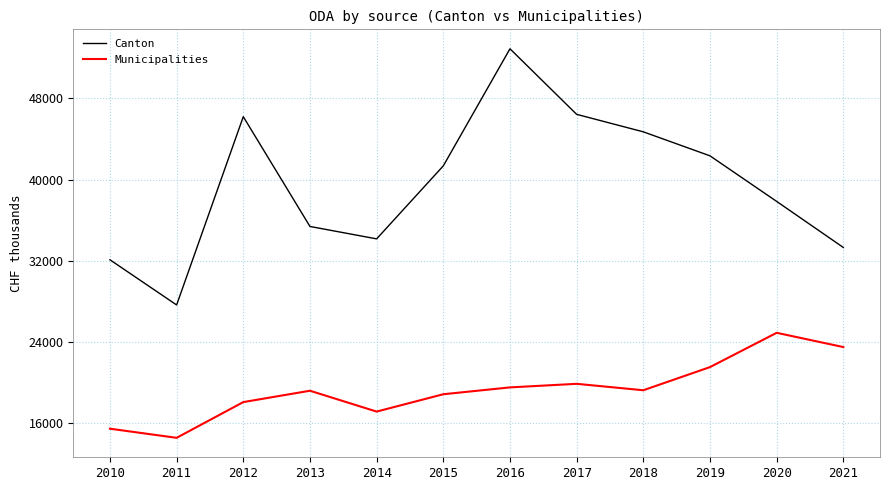

Which series has the largest range (max minus min)?

Canton